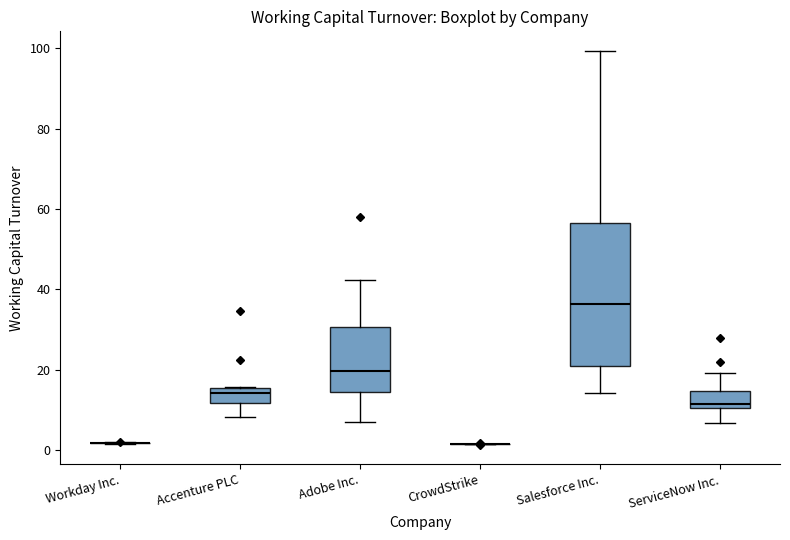

Where does the upper whisker of the box for Salesforce Inc. end on the y-axis? The values are not printed on the chart, so give them approximately, as read against the axis.

100